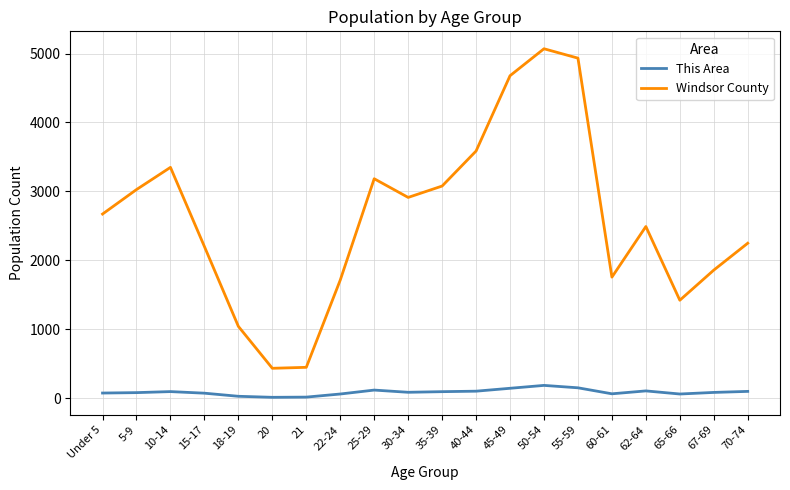

Which series changed the most between 21 and 25-29?

Windsor County